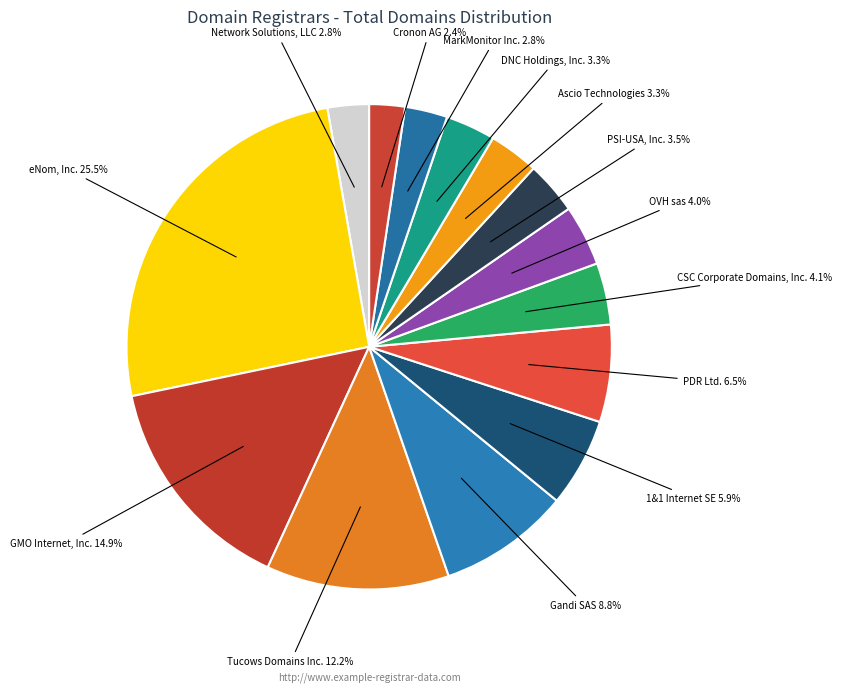

What is the total percentage of 1&1 Internet SE and PDR Ltd.?

12.4%